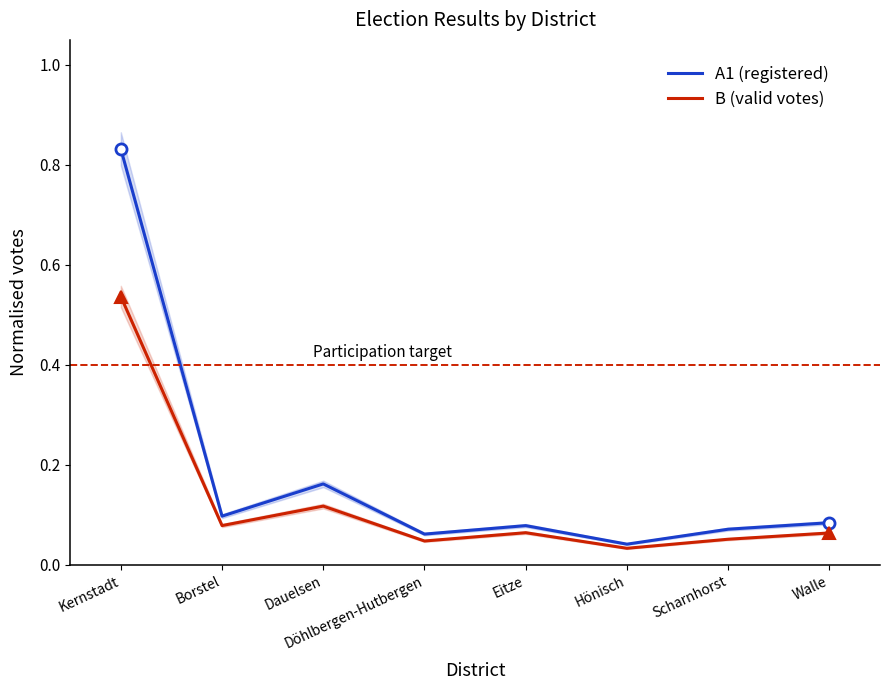

Rank the series by their average value, from lowest to highest.

B (valid votes), A1 (registered)